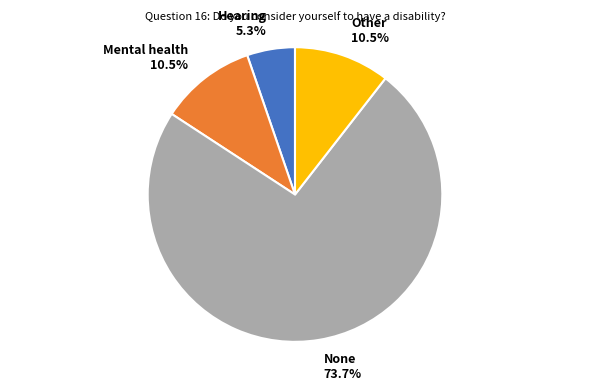

Count the number of slices in the pie.

4